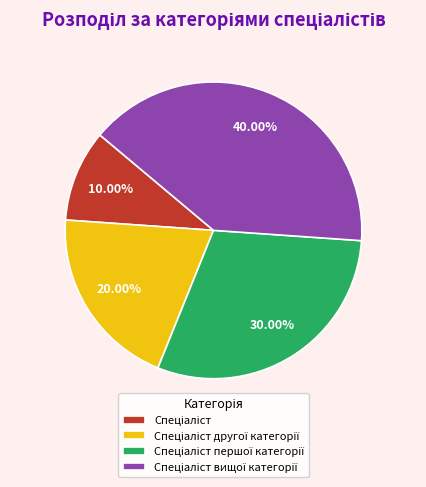

Is there any slice that represents more than half of the pie?

No